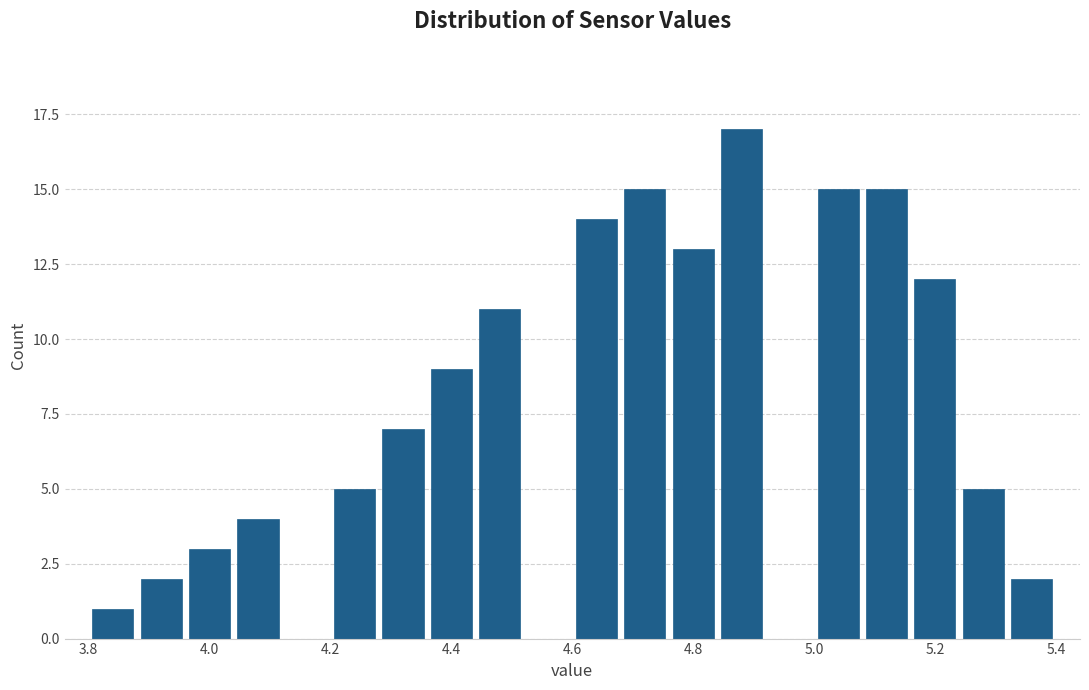

Which range on the x-axis has the tallest bar?

4.84 to 4.92